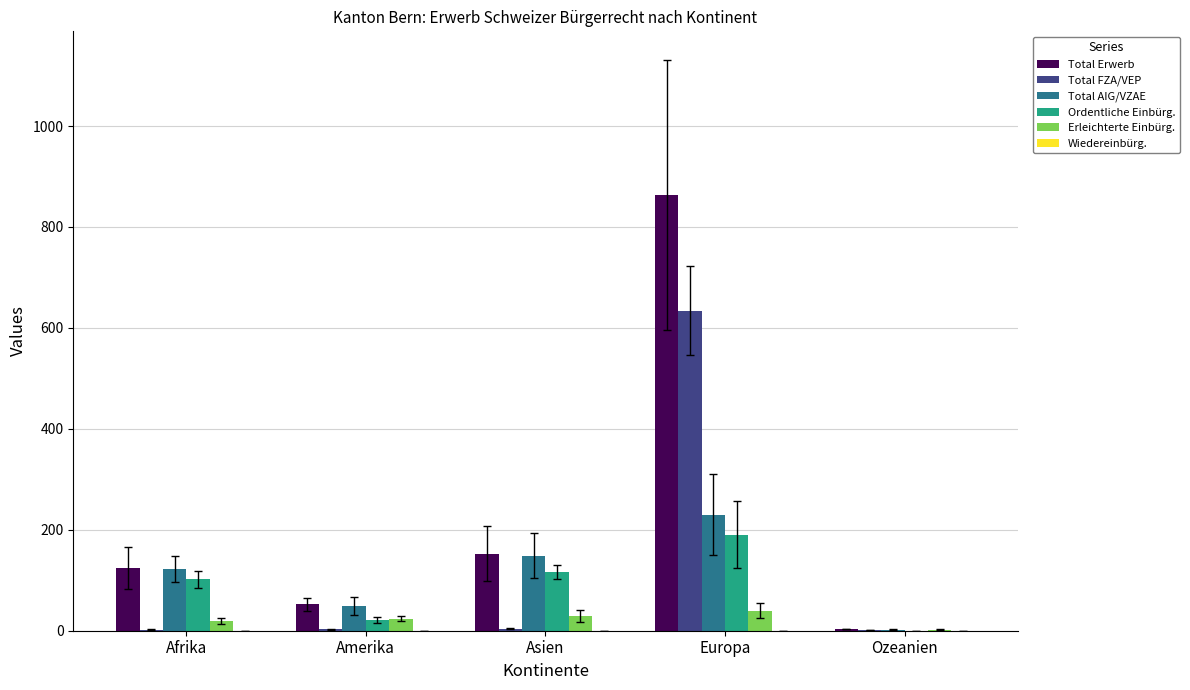

Is the value of Total AIG/VZAE at Afrika greater than the value of Erleichterte Einbürg. at Afrika?

Yes